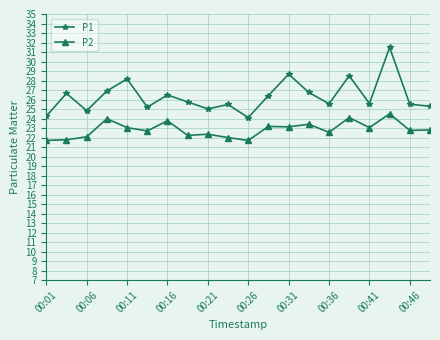

True or false: P2 and P1 cross at least once.

False